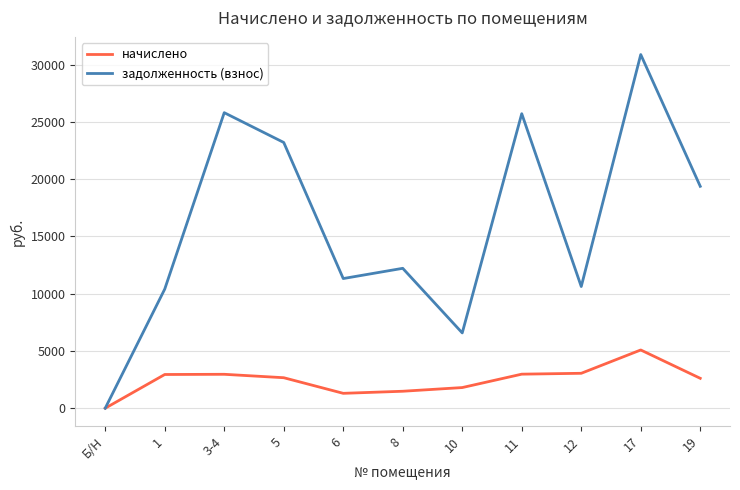

True or false: начислено has a value of 1214.3 at 3-4.

False